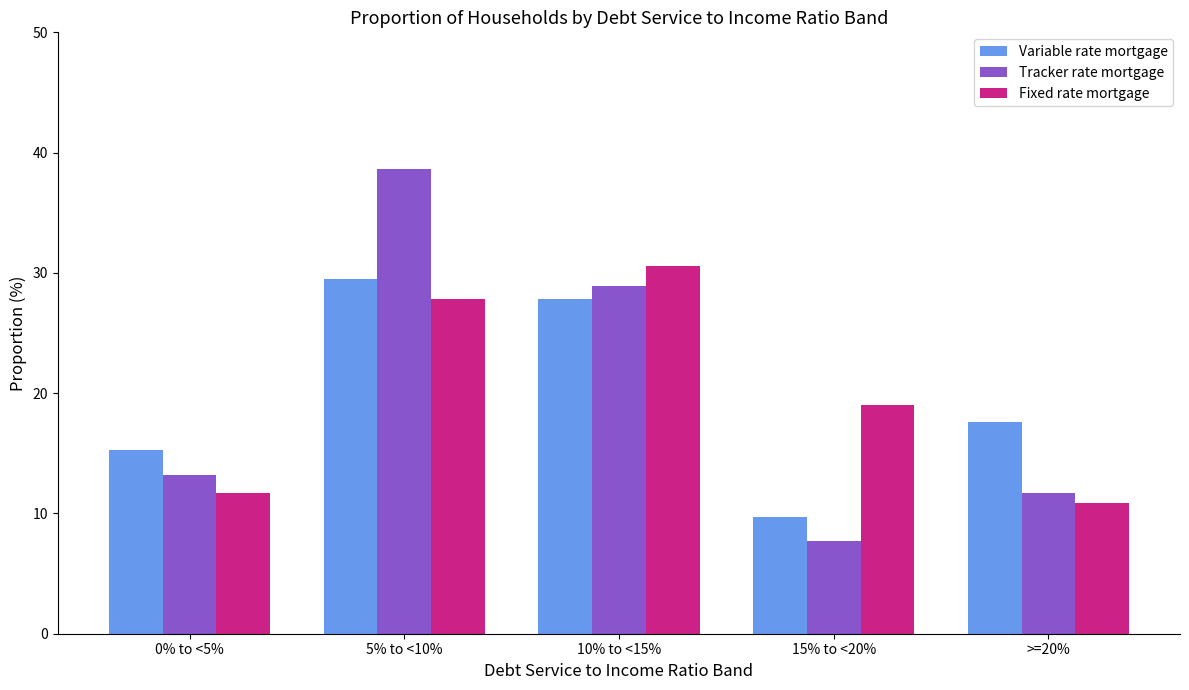

What is the label of the 2nd bar from the right?

15% to <20%